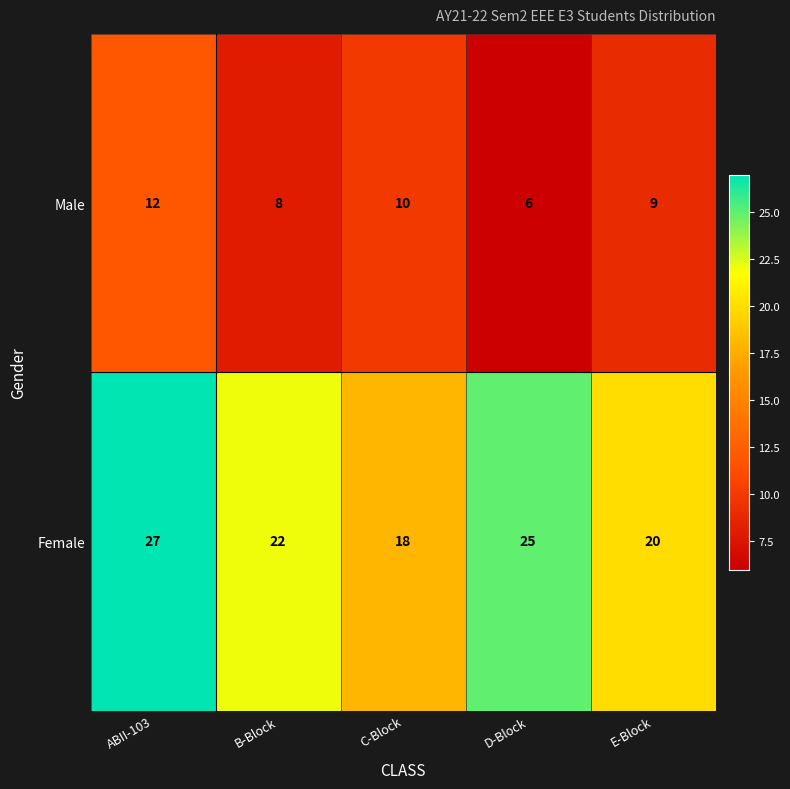

How many Male values are between 8 and 10?

3